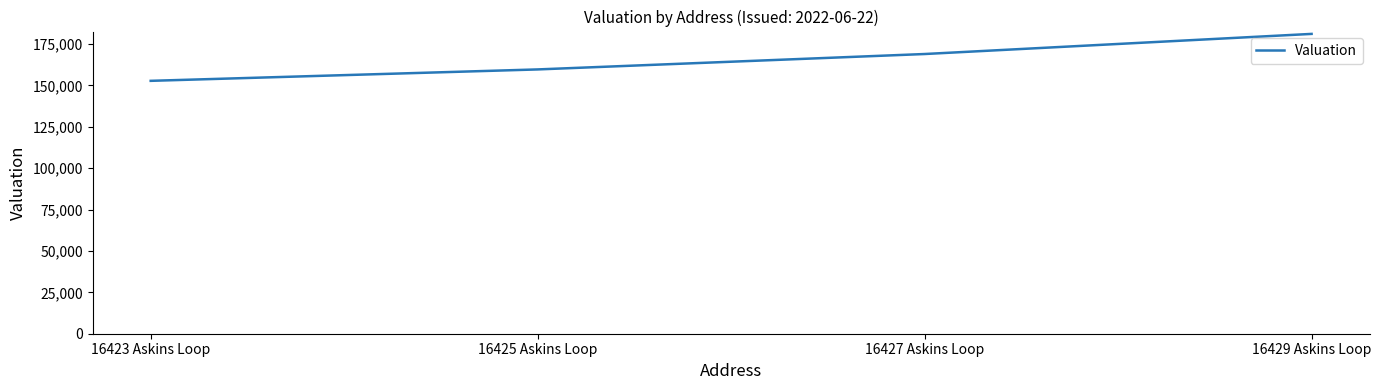

Reading right to left, extract all data points from this chart.

181046	168897	159593	152702